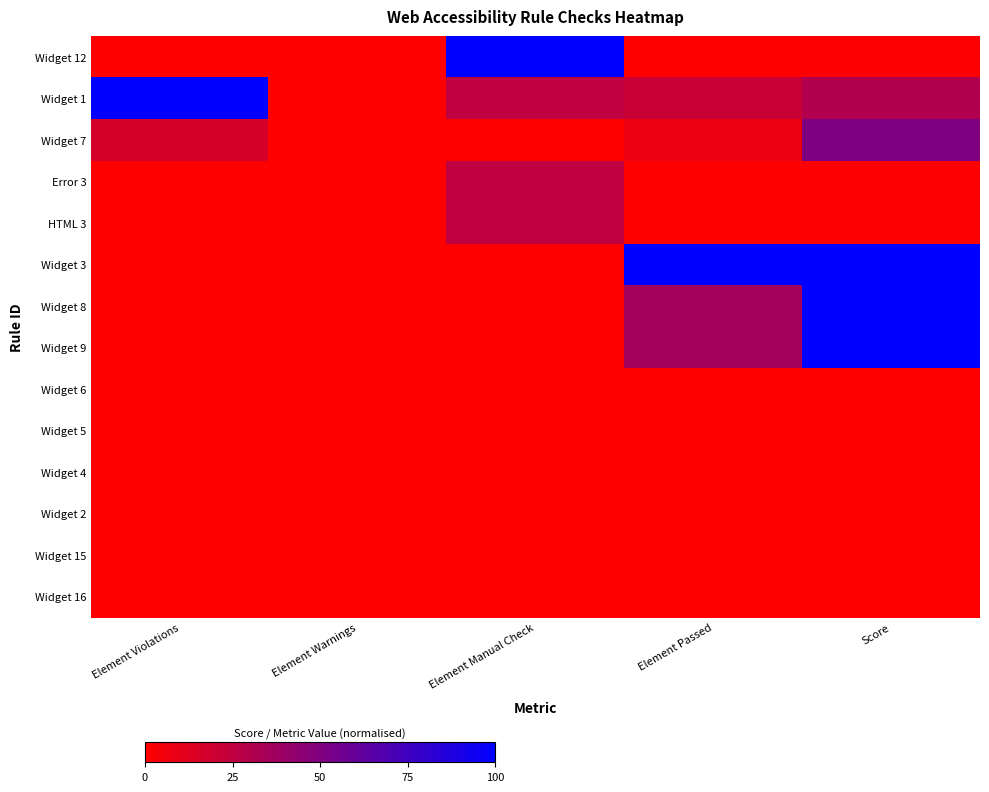

What is the spread (max minus min) of values at Element Passed?

100.0